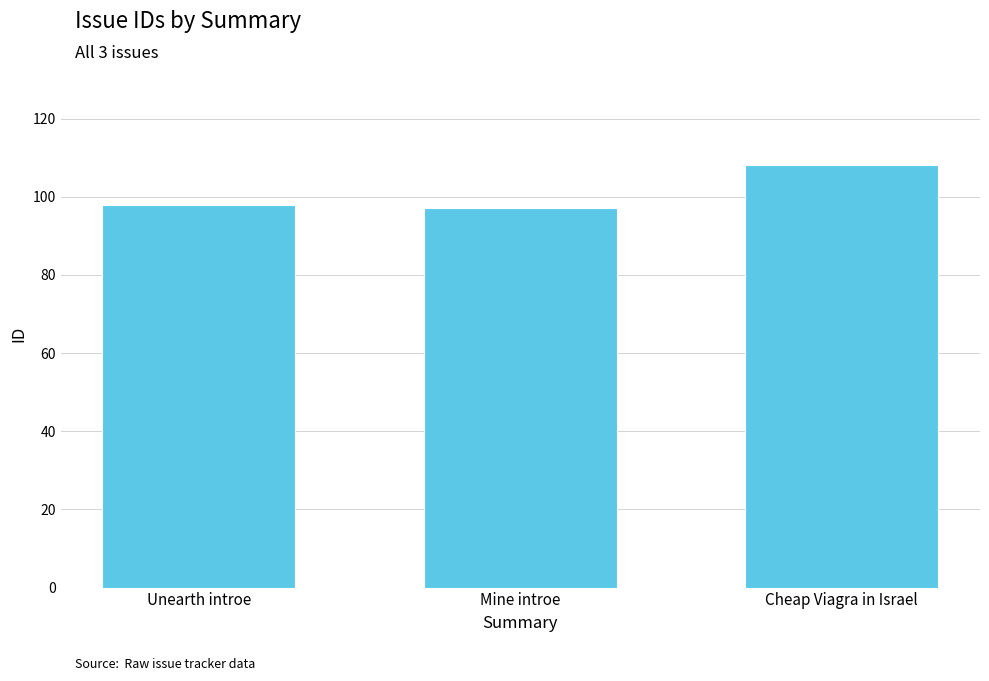

What is the minimum value shown in the chart?

97